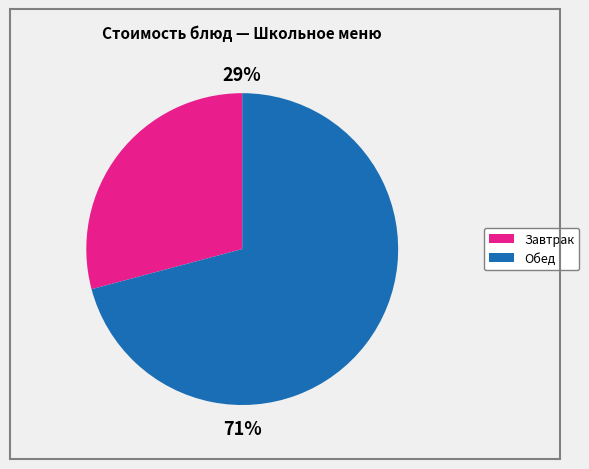

To the nearest percent, what is the average slice percentage?

50%